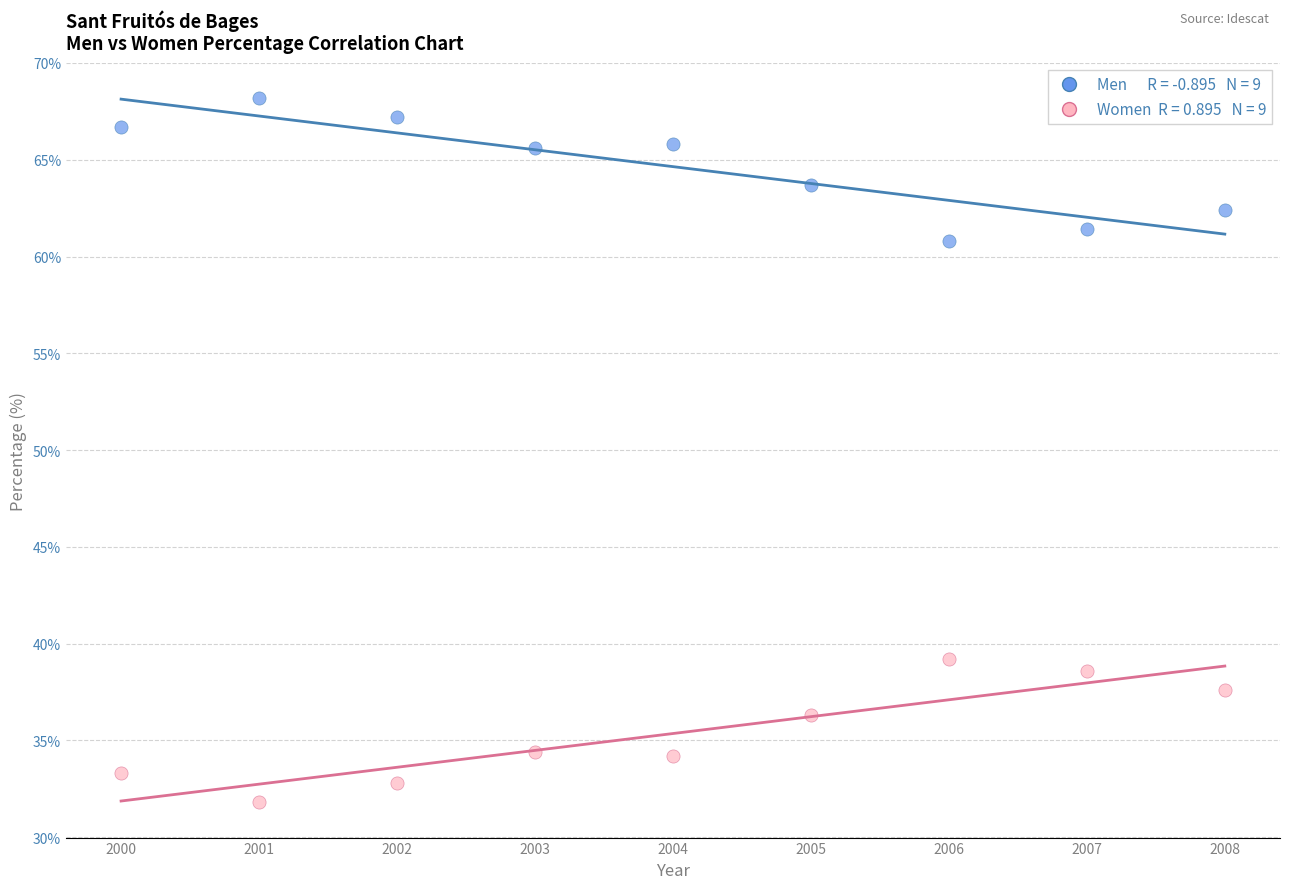

Across all data points, what is the range of Y values (max minus min)?

36.4